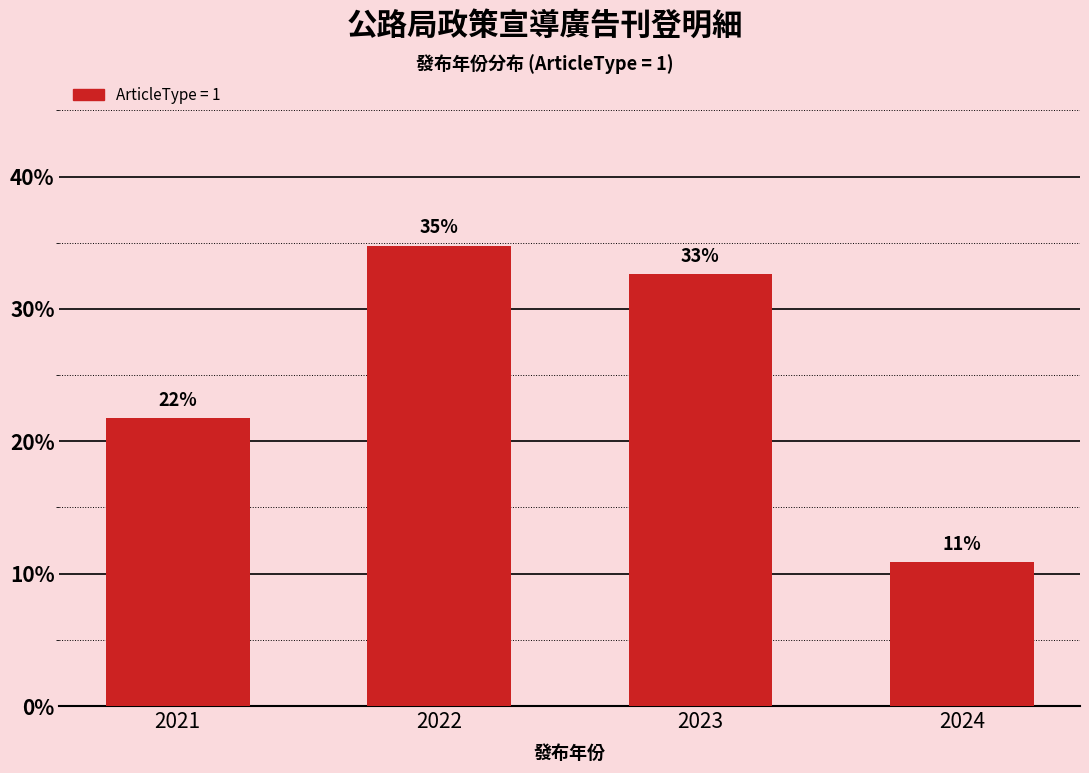

Does the chart contain any negative values?

No